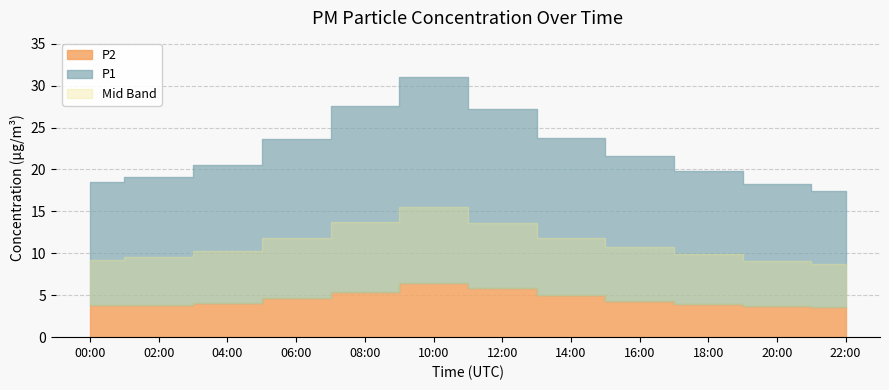

Where is P2 nearest to the value 5?

14:00